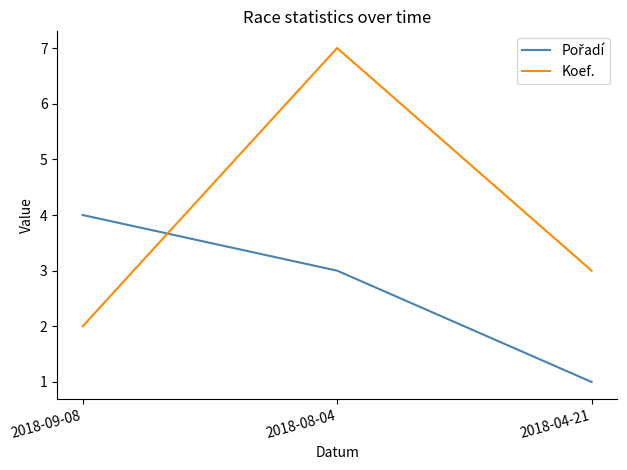

At which category is the sum across all series the highest?

2018-08-04